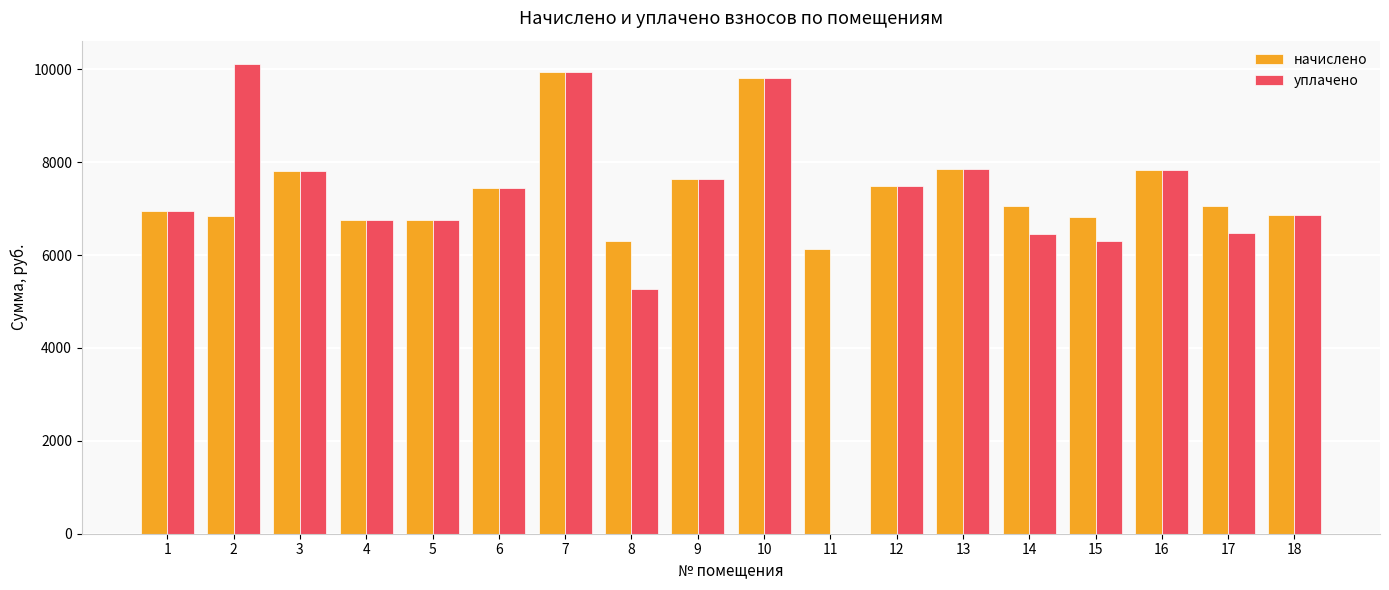

Is it true that уплачено equals 1686.8 at 6?

False